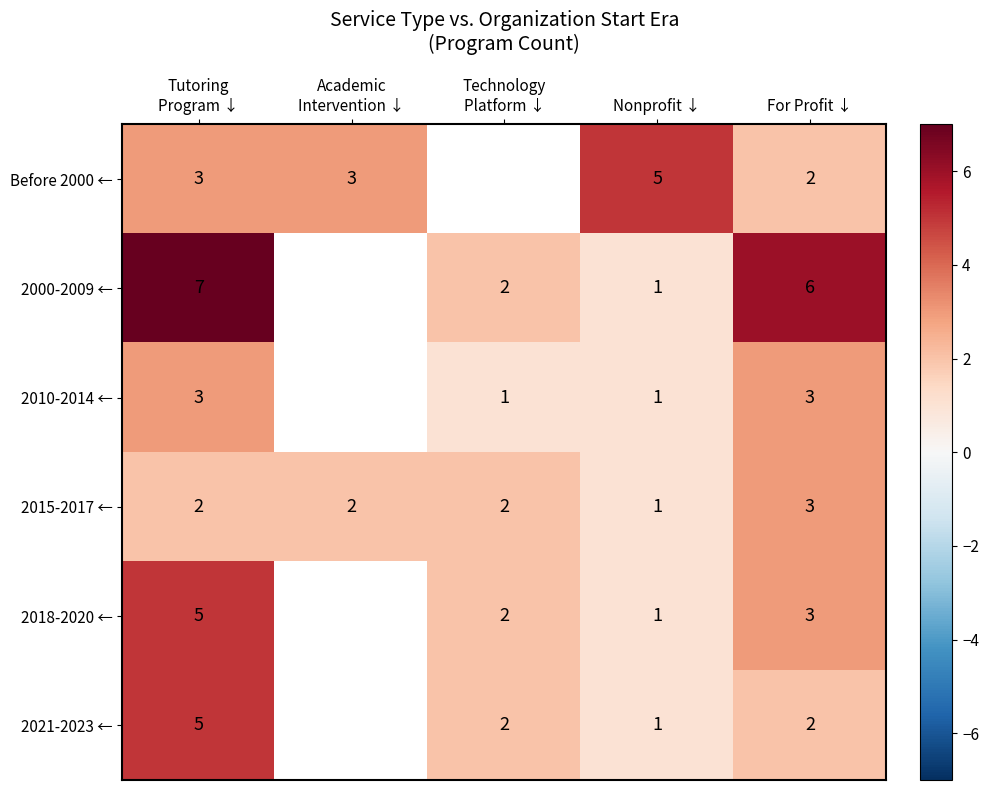

True or false: 2015-2017 ← has a value of 5 at For Profit ↓.

False